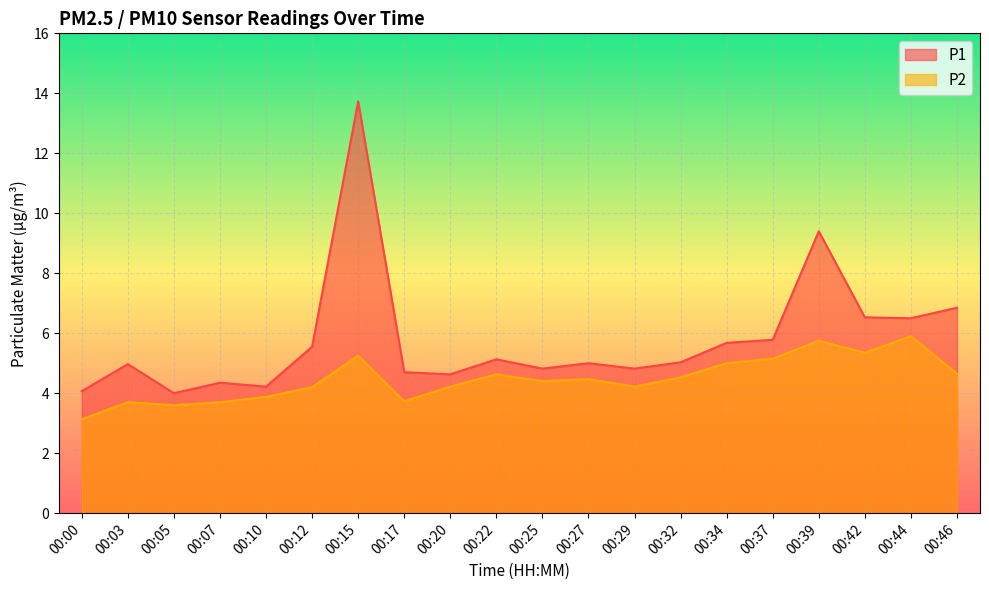

List the series in order of their overall mean, lowest first.

P2, P1